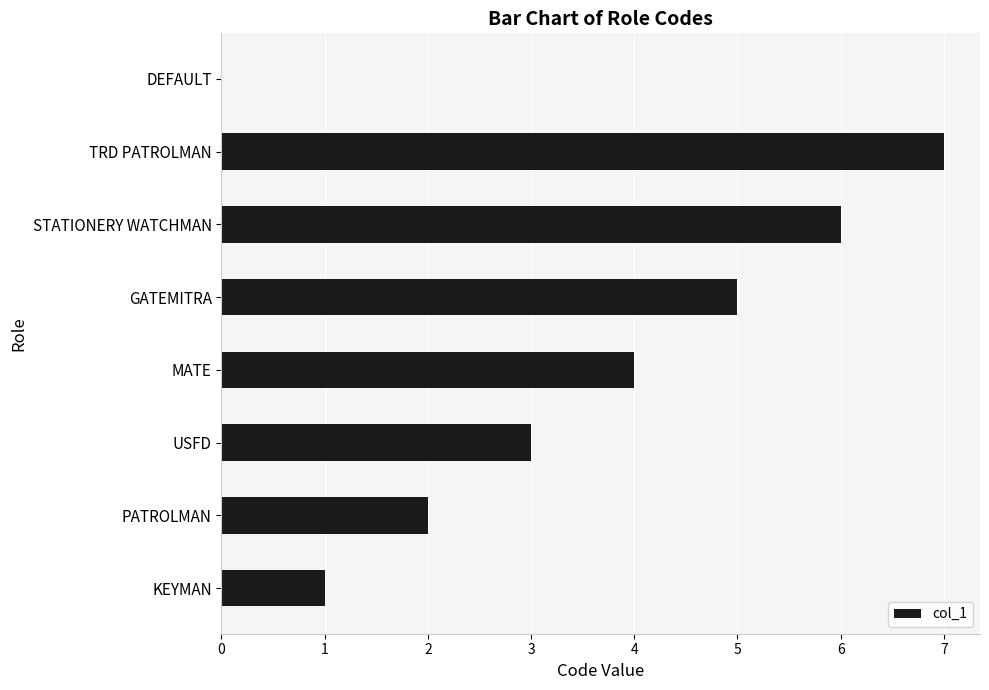

Are the bars horizontal?

Yes